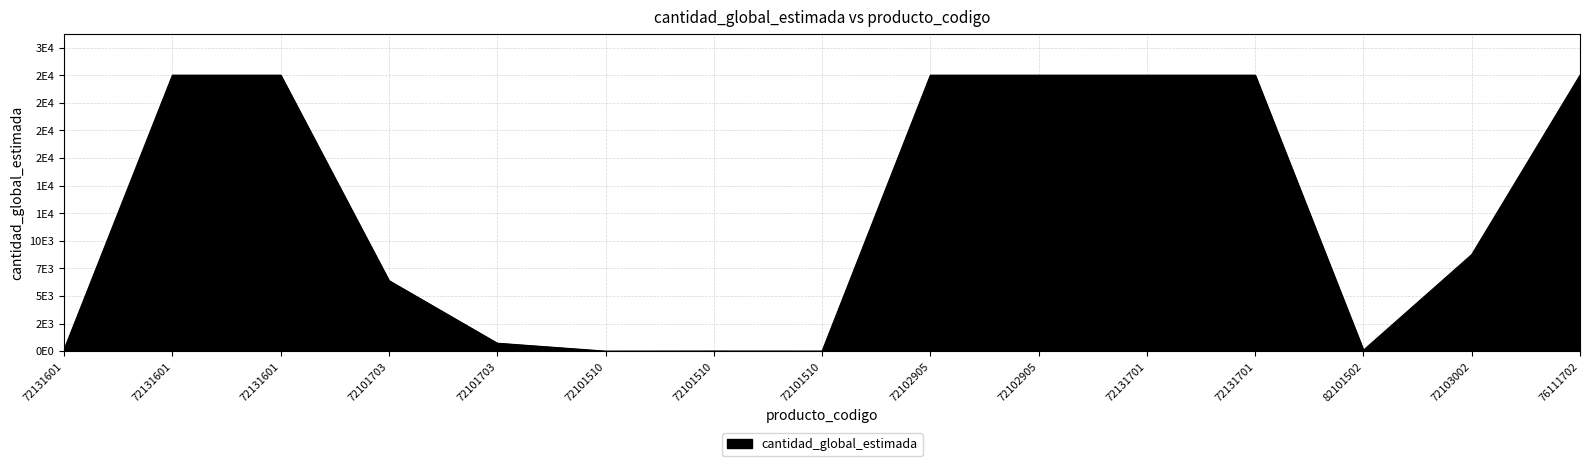

At which category does the chart reach its peak across all series?

72131601